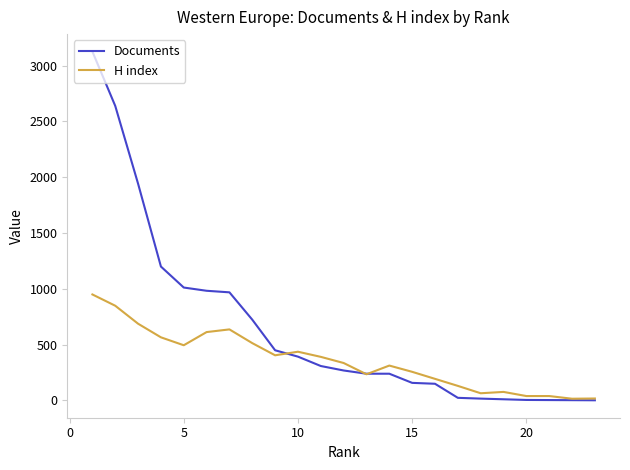

How many distinct data groups are displayed?

2